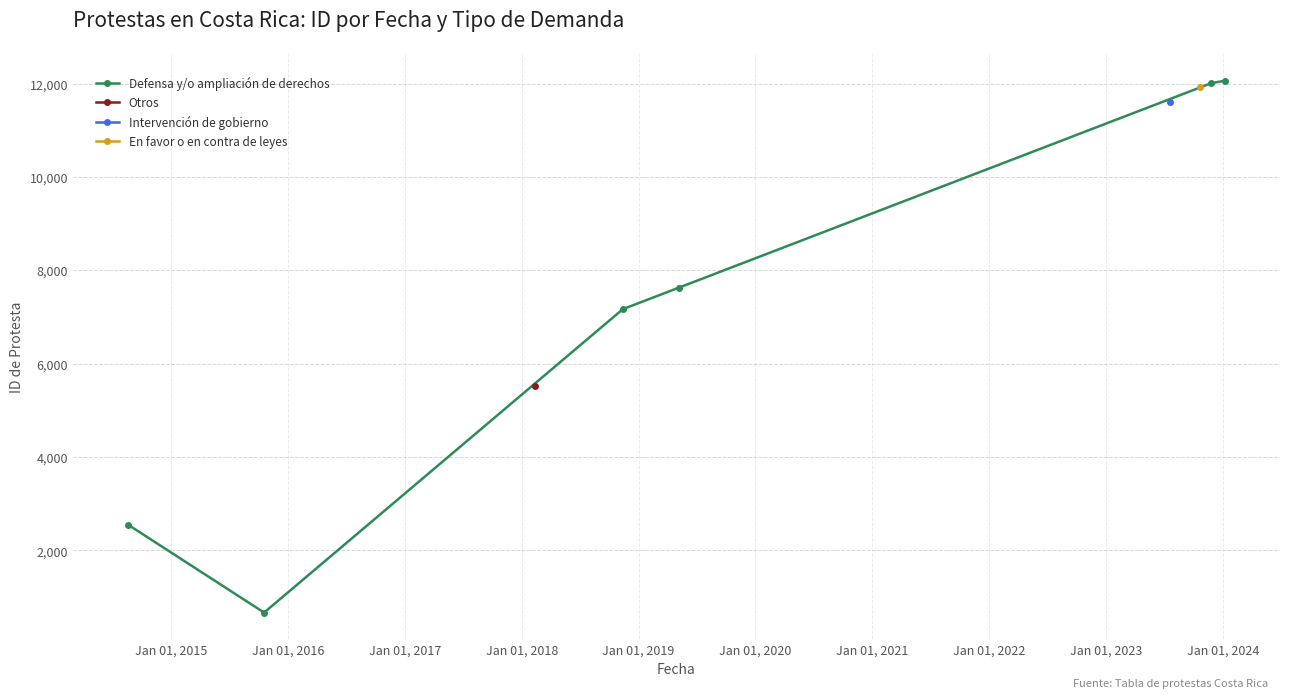

The chart shows a value of 908 at Jan 01, 2015. True or false?

False